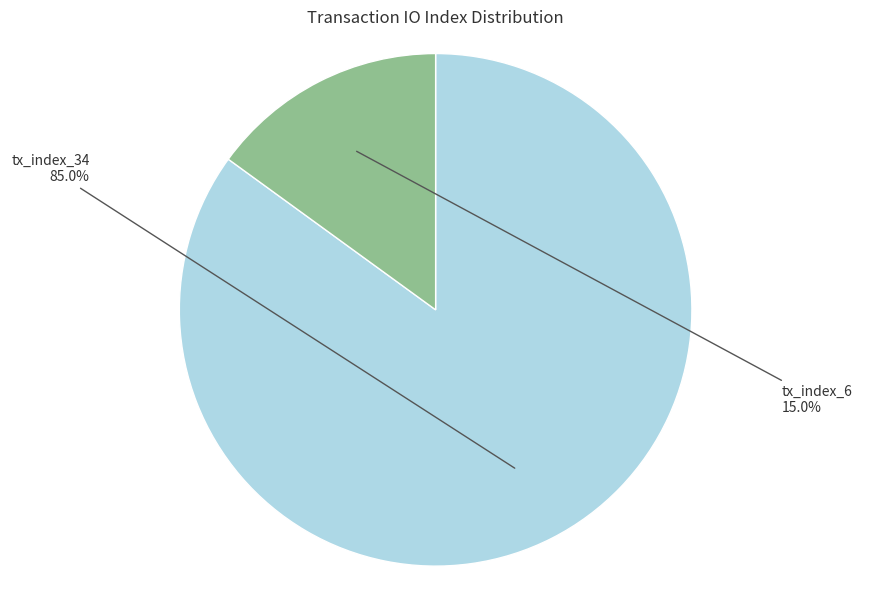

To the nearest percent, what is the difference between the tx_index_6 and tx_index_34 slice percentages?

70%